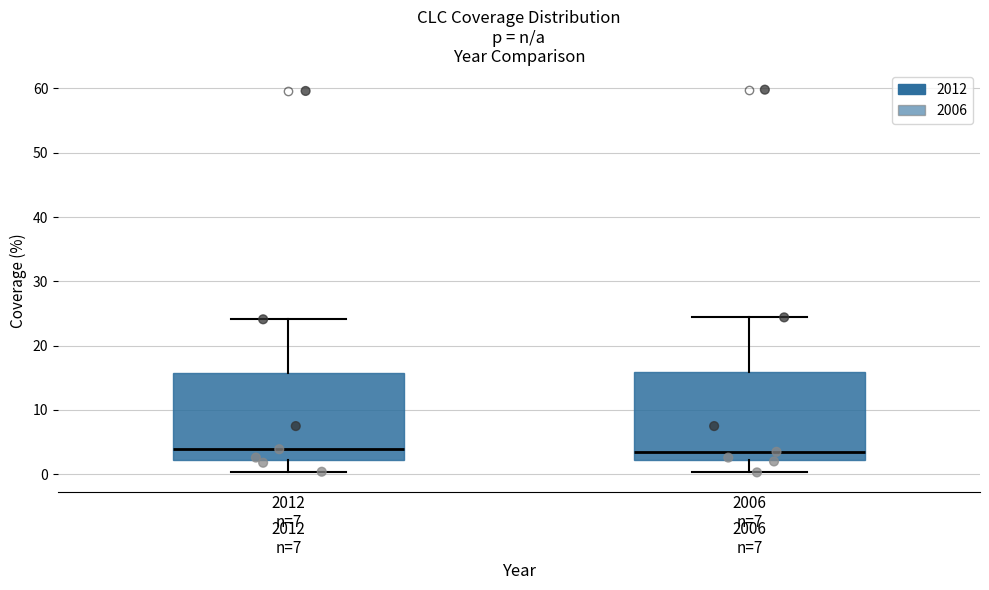

Reading left to right, transcribe this box plot: for each box, give where its median line is, the range the box spans, and where its two whiskers end, as read against the y-axis. The values are not printed on the chart, so give them approximately, as read against the axis.

2012 n=7: median 4, box 2 to 16, whiskers 0 to 24
2006 n=7: median 4, box 2 to 16, whiskers 0 to 24